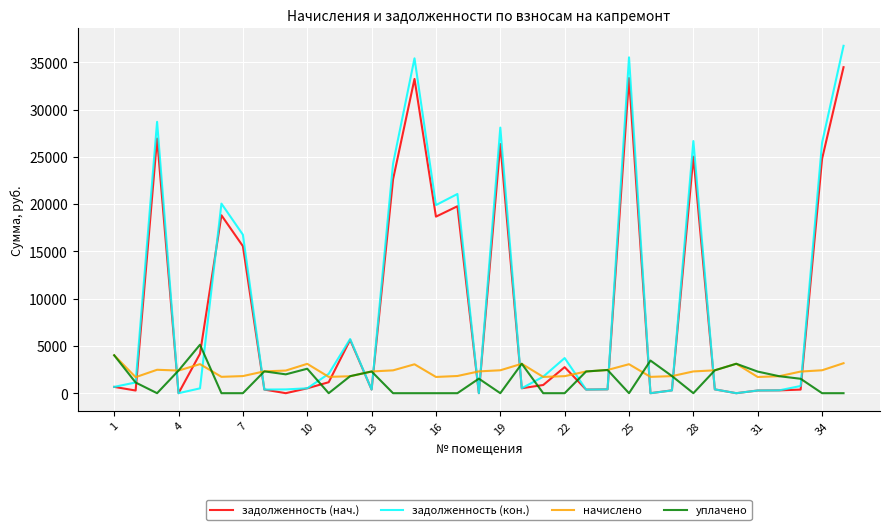

True or false: уплачено and задолженность (нач.) cross at least once.

True